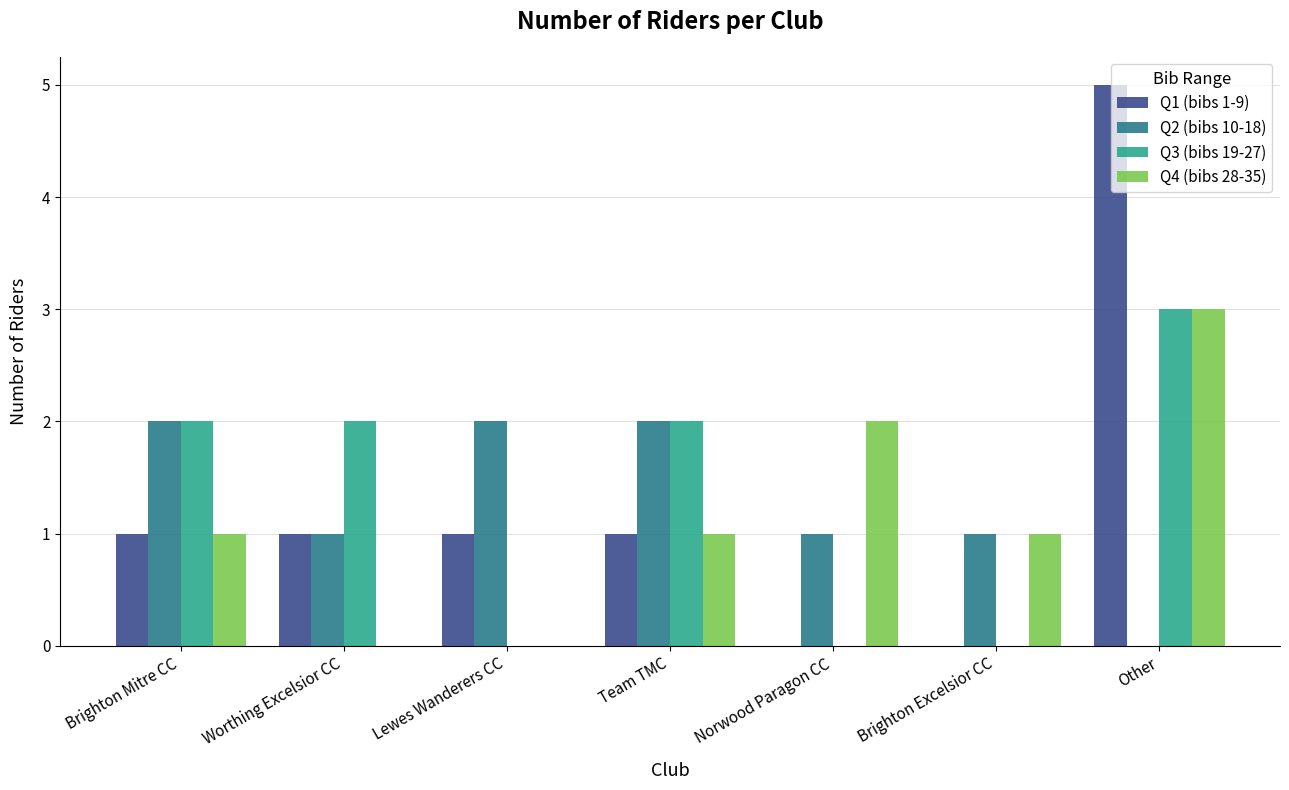

Reading left to right, what are all the values shown in this chart?

Q1 (bibs 1-9): 1	1	1	1	0	0	5
Q2 (bibs 10-18): 2	1	2	2	1	1	0
Q3 (bibs 19-27): 2	2	0	2	0	0	3
Q4 (bibs 28-35): 1	0	0	1	2	1	3